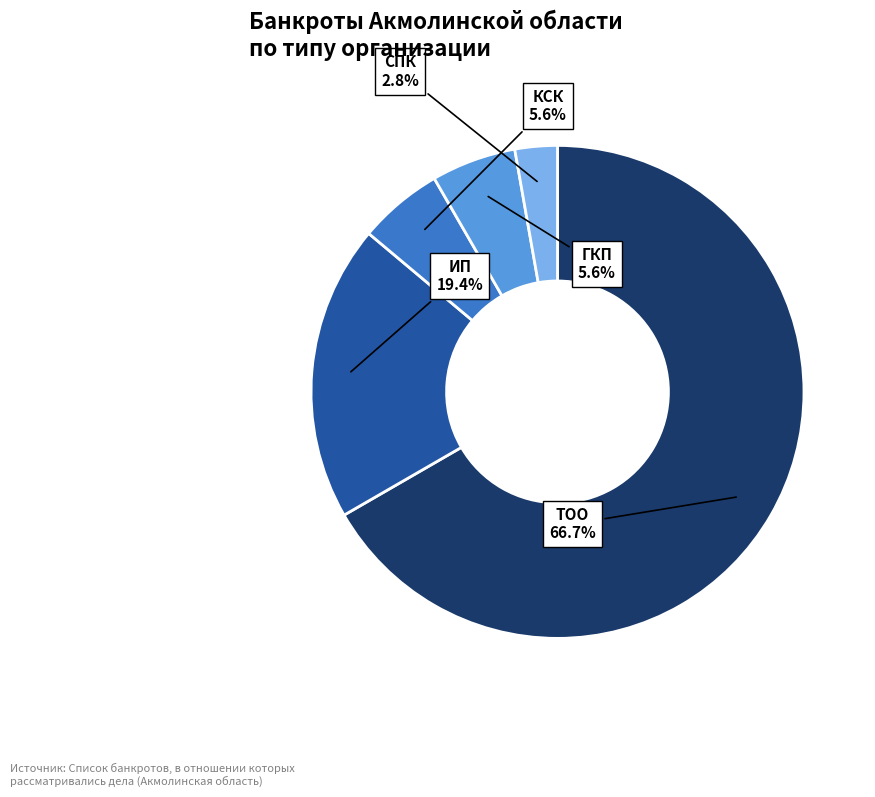

Approximately how many times larger is the value at ИП compared to КСК?

3.5